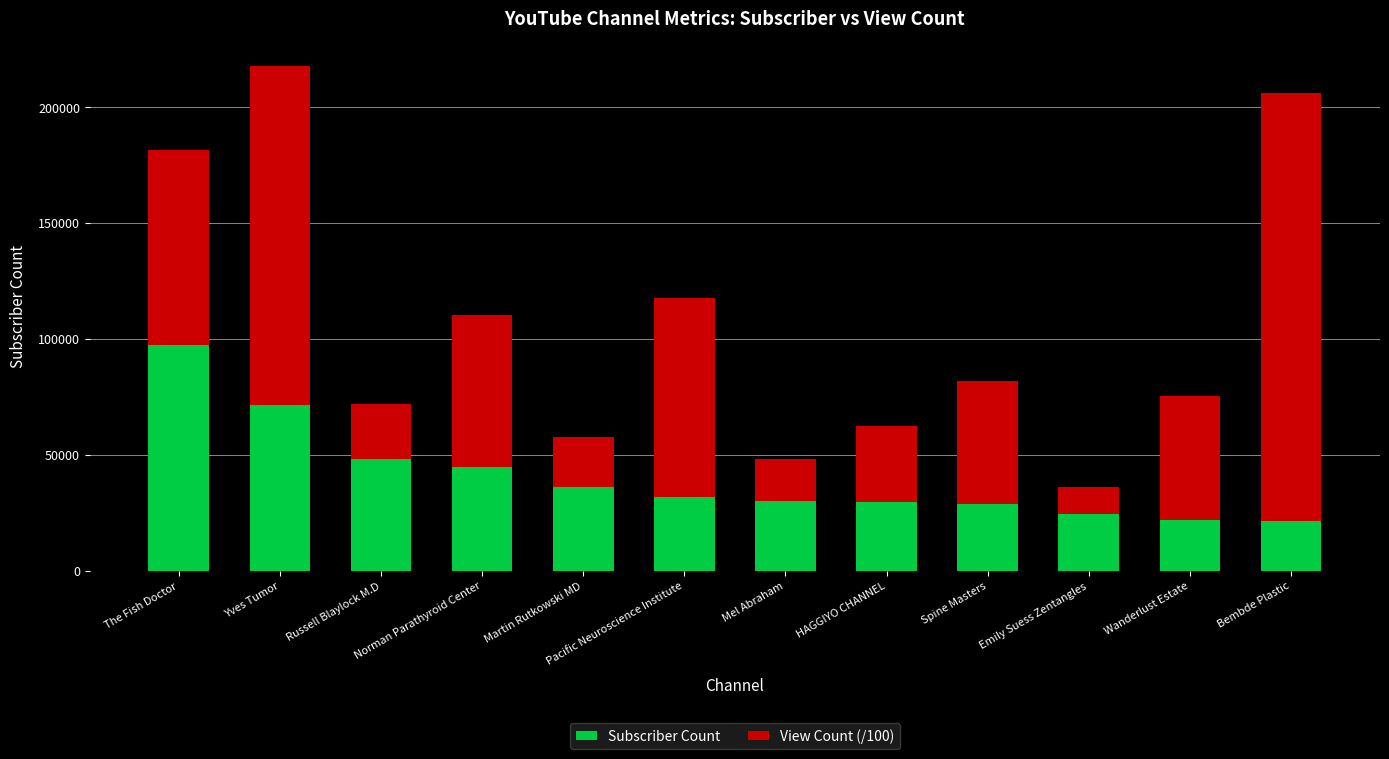

What is the sum of the Subscriber Count values at HAGGIYO CHANNEL and Pacific Neuroscience Institute?

61000.0